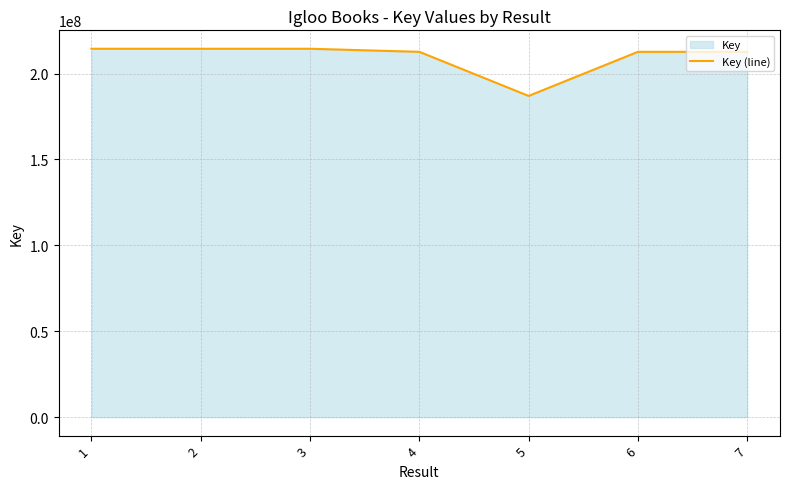

Reading left to right, transcribe all the data shown in this chart.

1=214439770	2=214439916	3=214439545	4=212651029	5=186984279	6=212651127	7=212650981